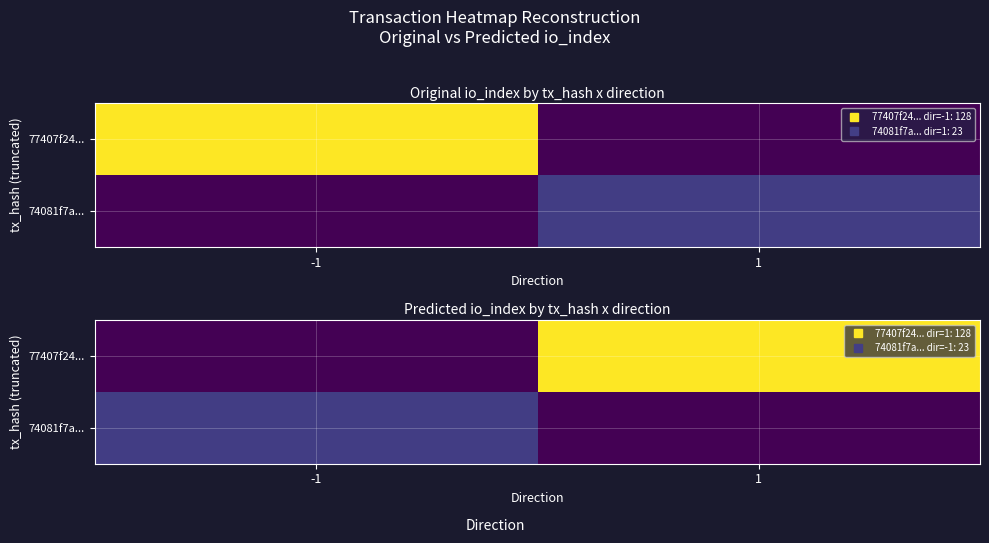

What is the difference between the 77407f24... values at -1 and 1?

128